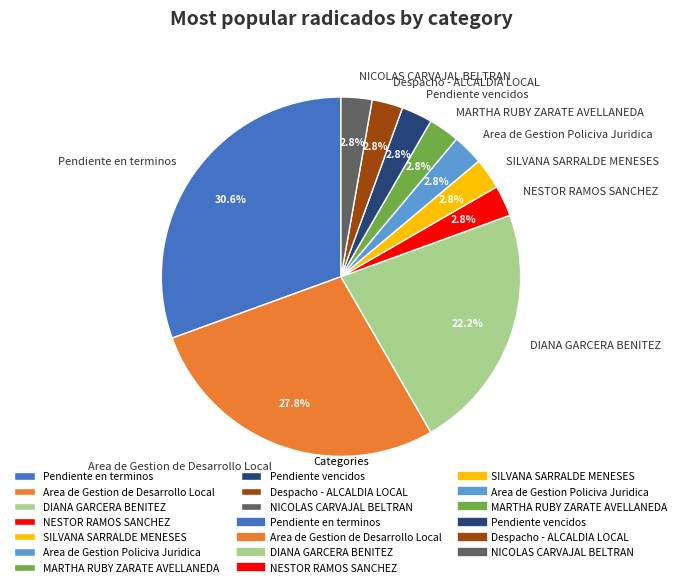

How many slices are in this pie chart?

10